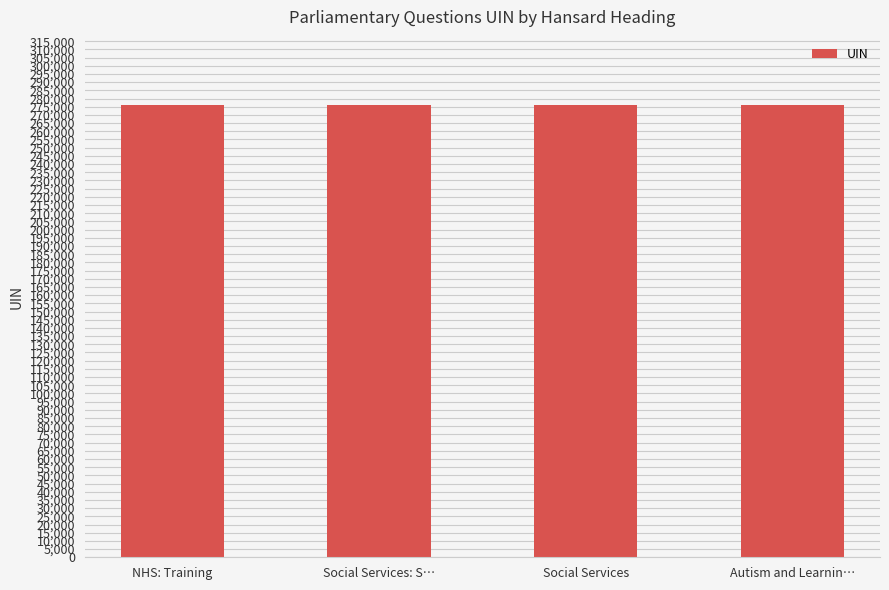

What is the average value?

276176